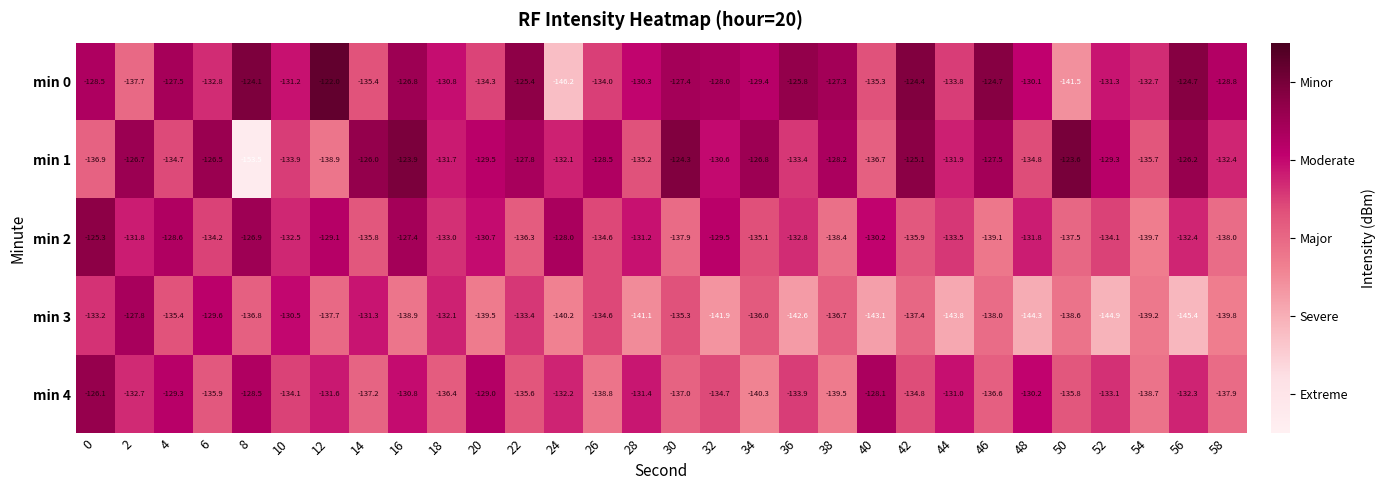

Which series changed the most between 24 and 38?

min 0